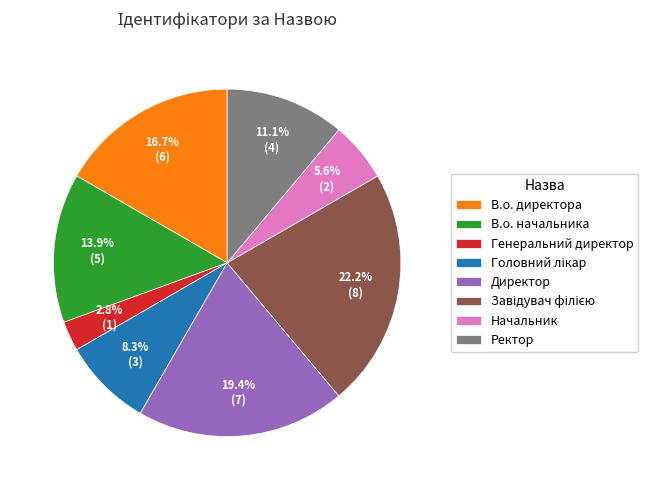

Does any single category account for the majority?

No